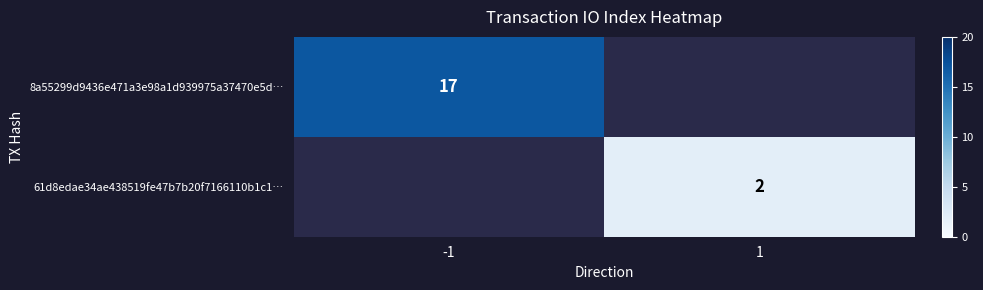

The 8a55299d9436e471a3e98a1d939975a37470e5d… series shows 27 at -1. True or false?

False